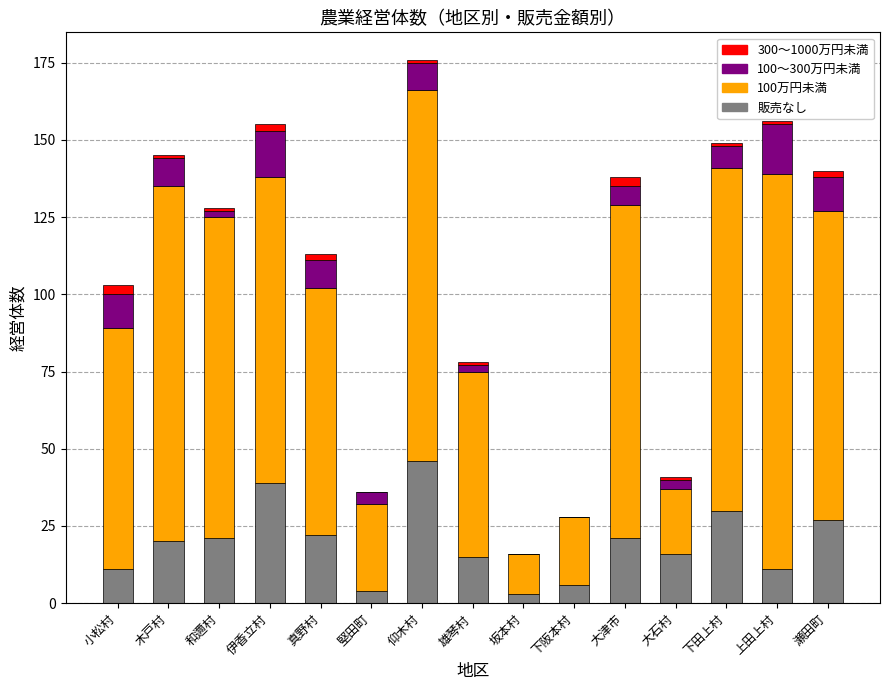

What is the highest value of the 販売なし series?

46